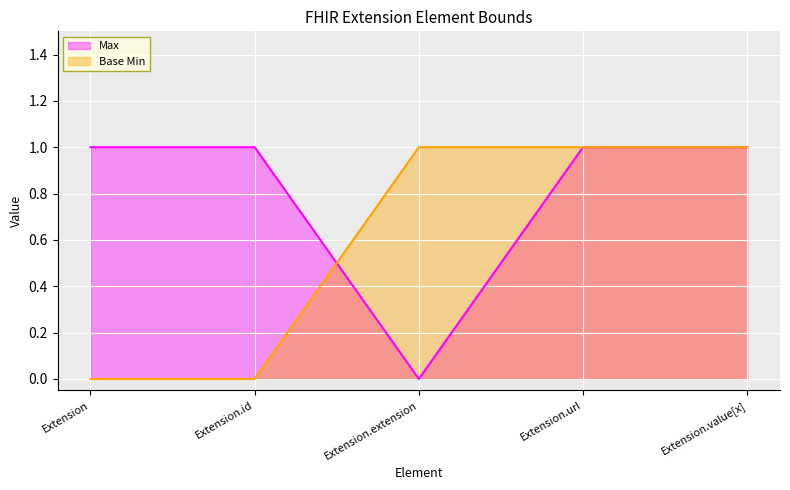

Which series changed the most between Extension.url and Extension.value[x]?

Max